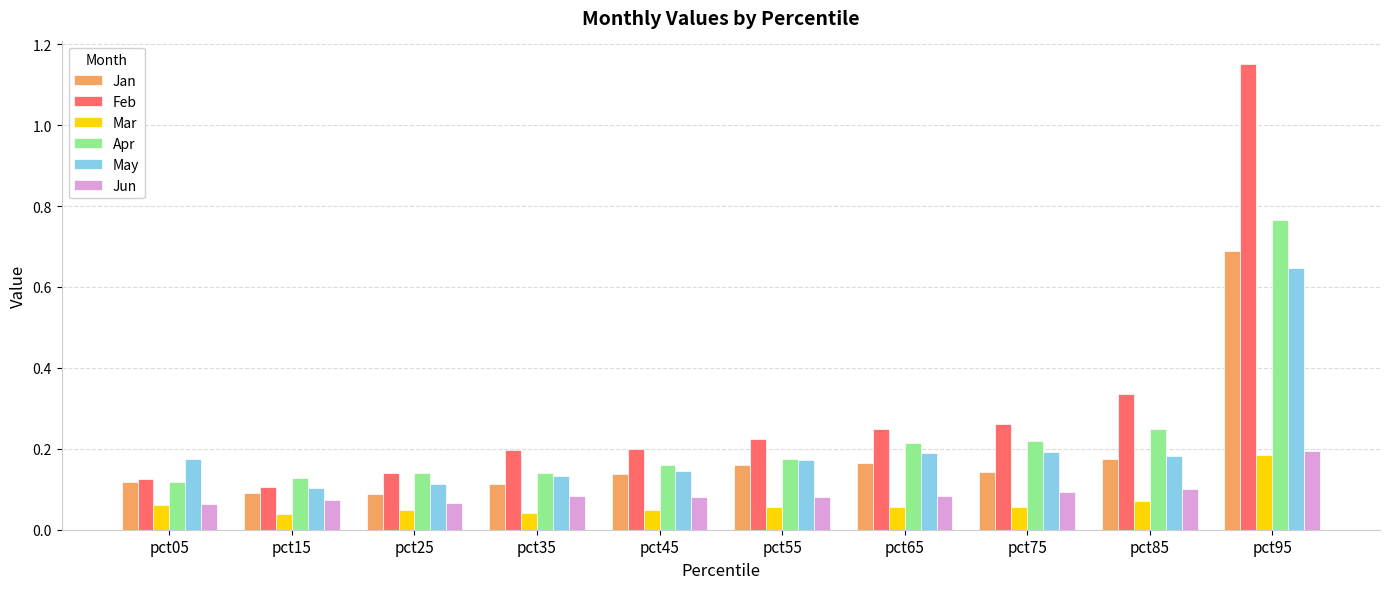

What is the sum of the May values at pct85 and pct55?

0.4